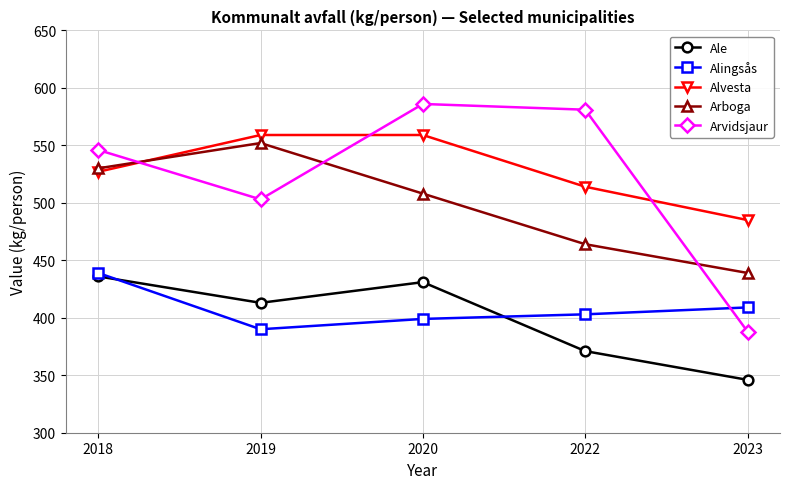

How many lines are shown in the chart?

5